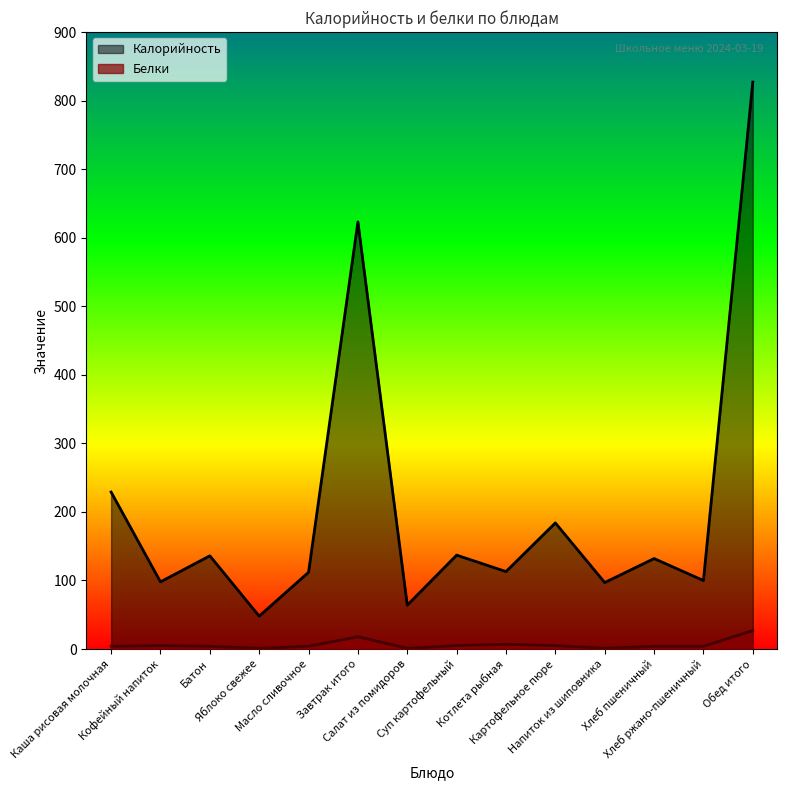

Between Каша рисовая молочная and Салат из помидоров, which series saw the biggest shift?

Калорийность